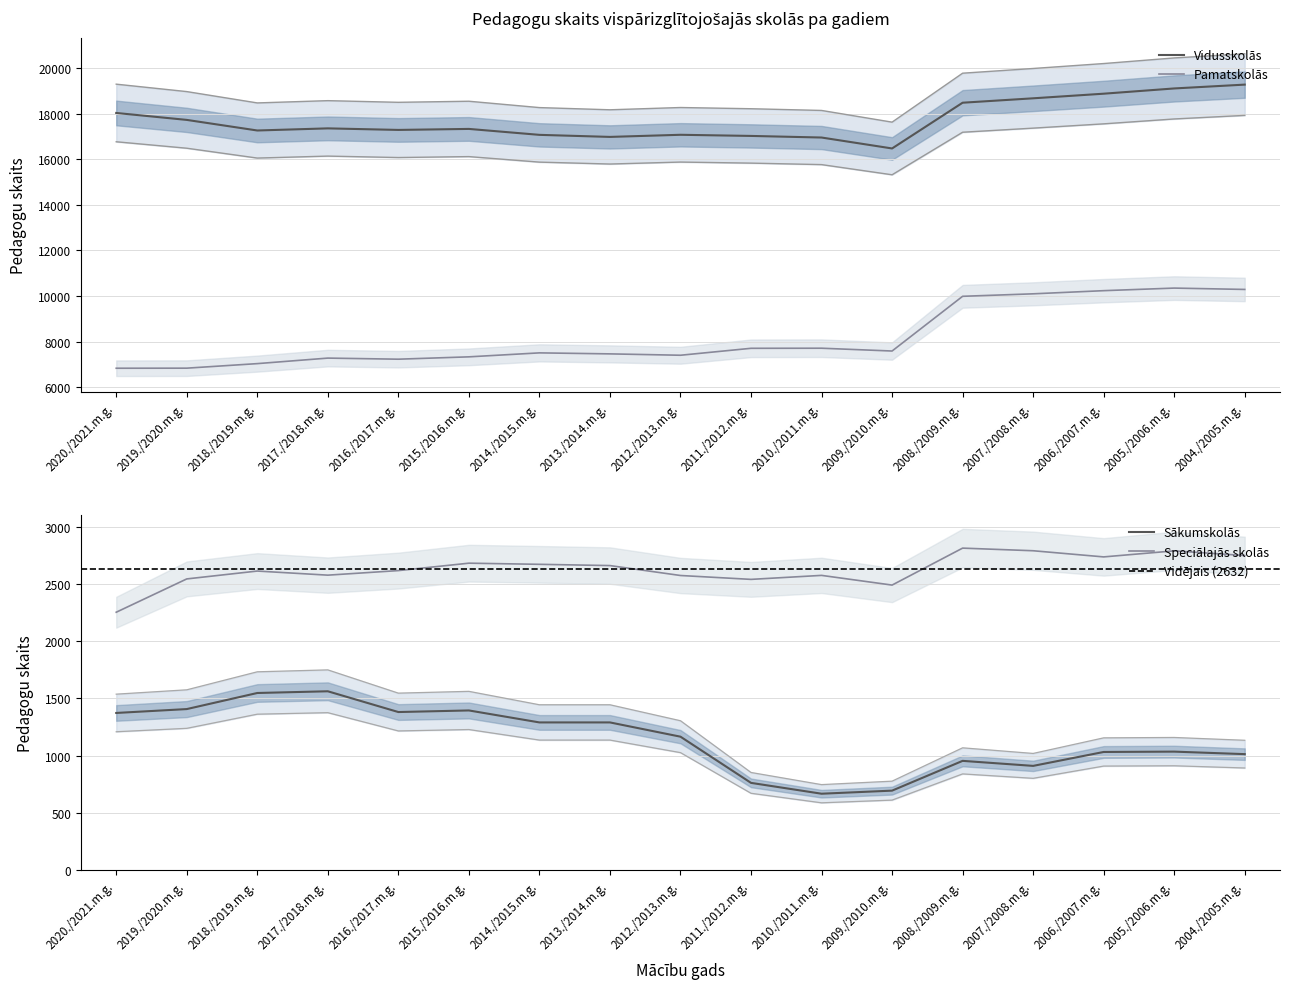

How many interior local peaks does the Speciālajās skolās series have?

5